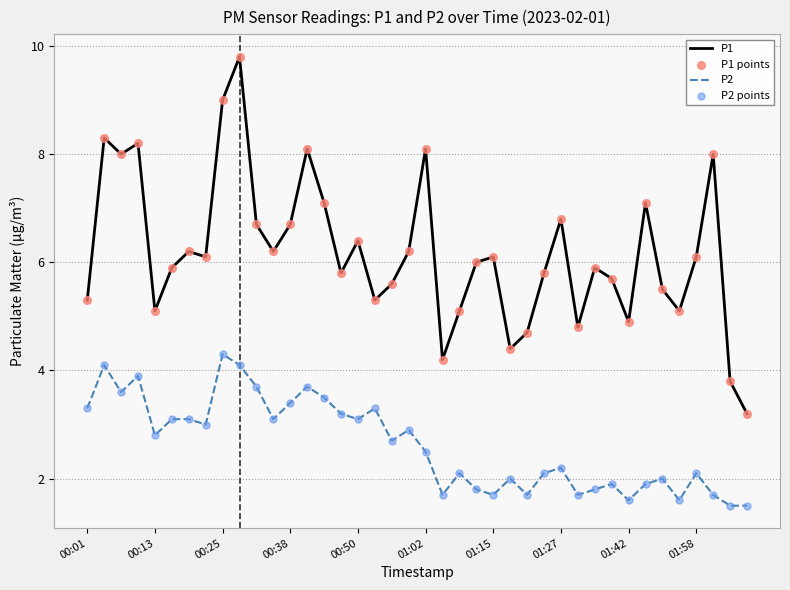

Which series has the largest total across all categories?

P1